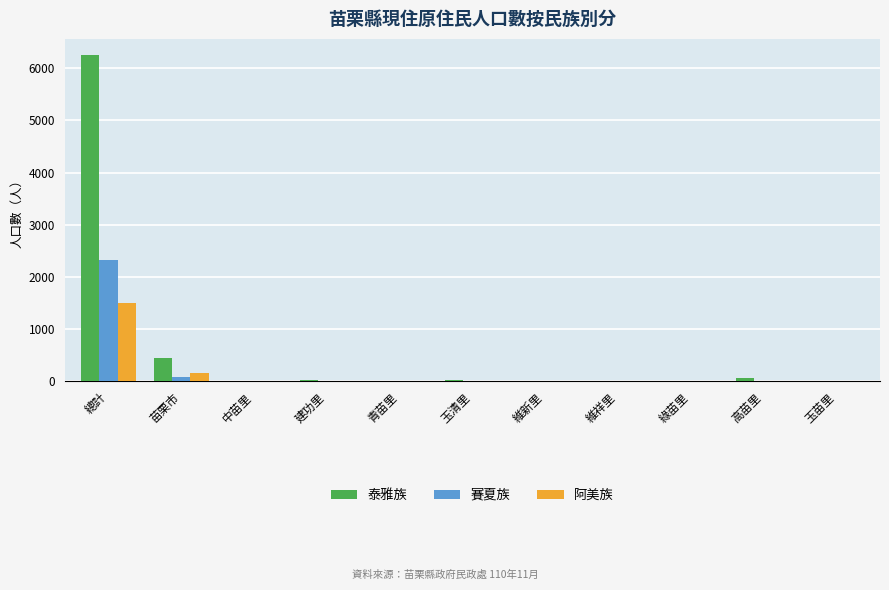

Where is 阿美族 nearest to the value 751?

苗栗市